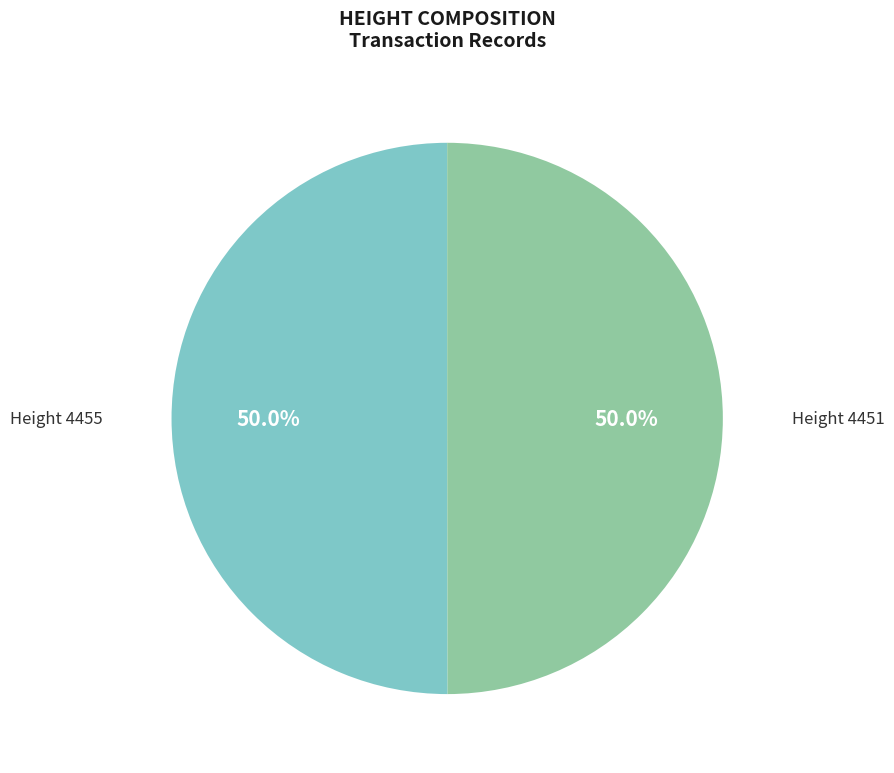

Count the number of slices in the pie.

2